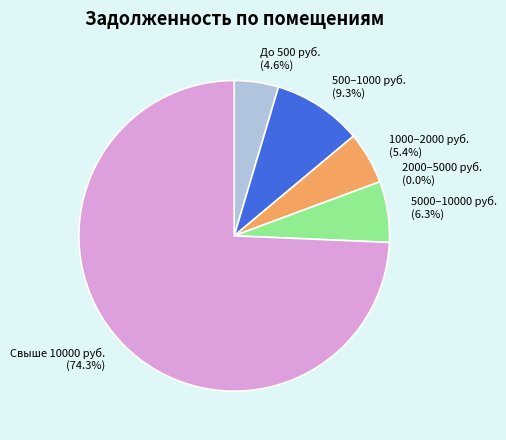

Does 19 account for over 50% of the chart?

No